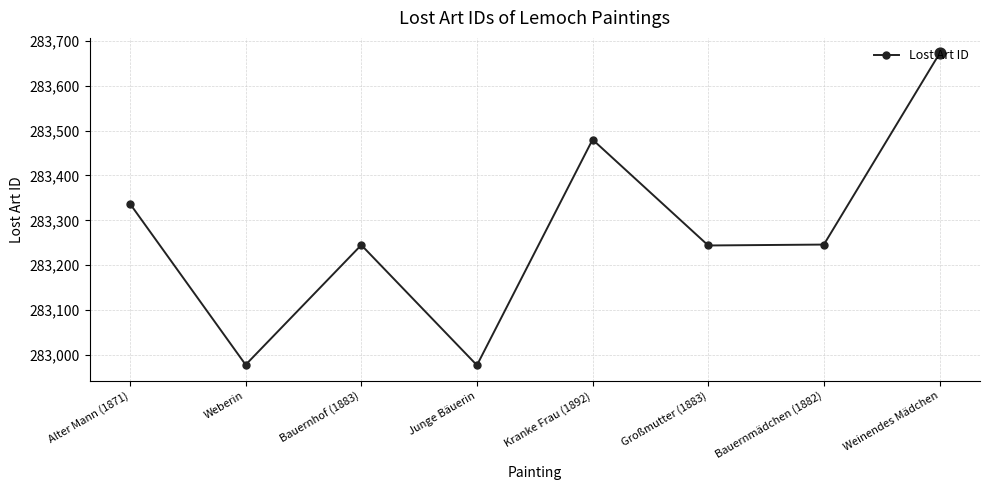

Which has a higher value, Kranke Frau (1892) or Weinendes Mädchen?

Weinendes Mädchen